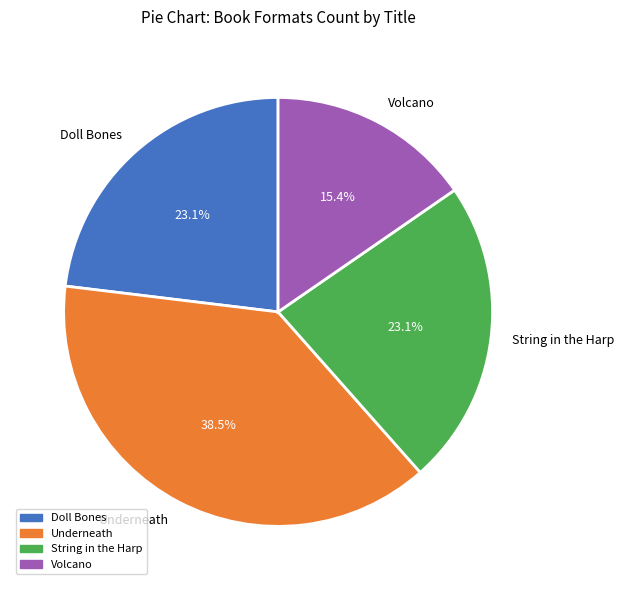

Combined, do Doll Bones and String in the Harp account for over 50%?

No